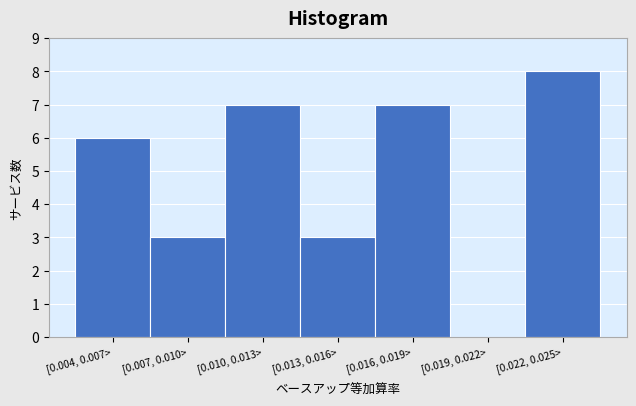

Reading left to right, extract all data points from this chart.

[0.004, 0.007>=6	[0.007, 0.010>=3	[0.010, 0.013>=7	[0.013, 0.016>=3	[0.016, 0.019>=7	[0.019, 0.022>=0	[0.022, 0.025>=8